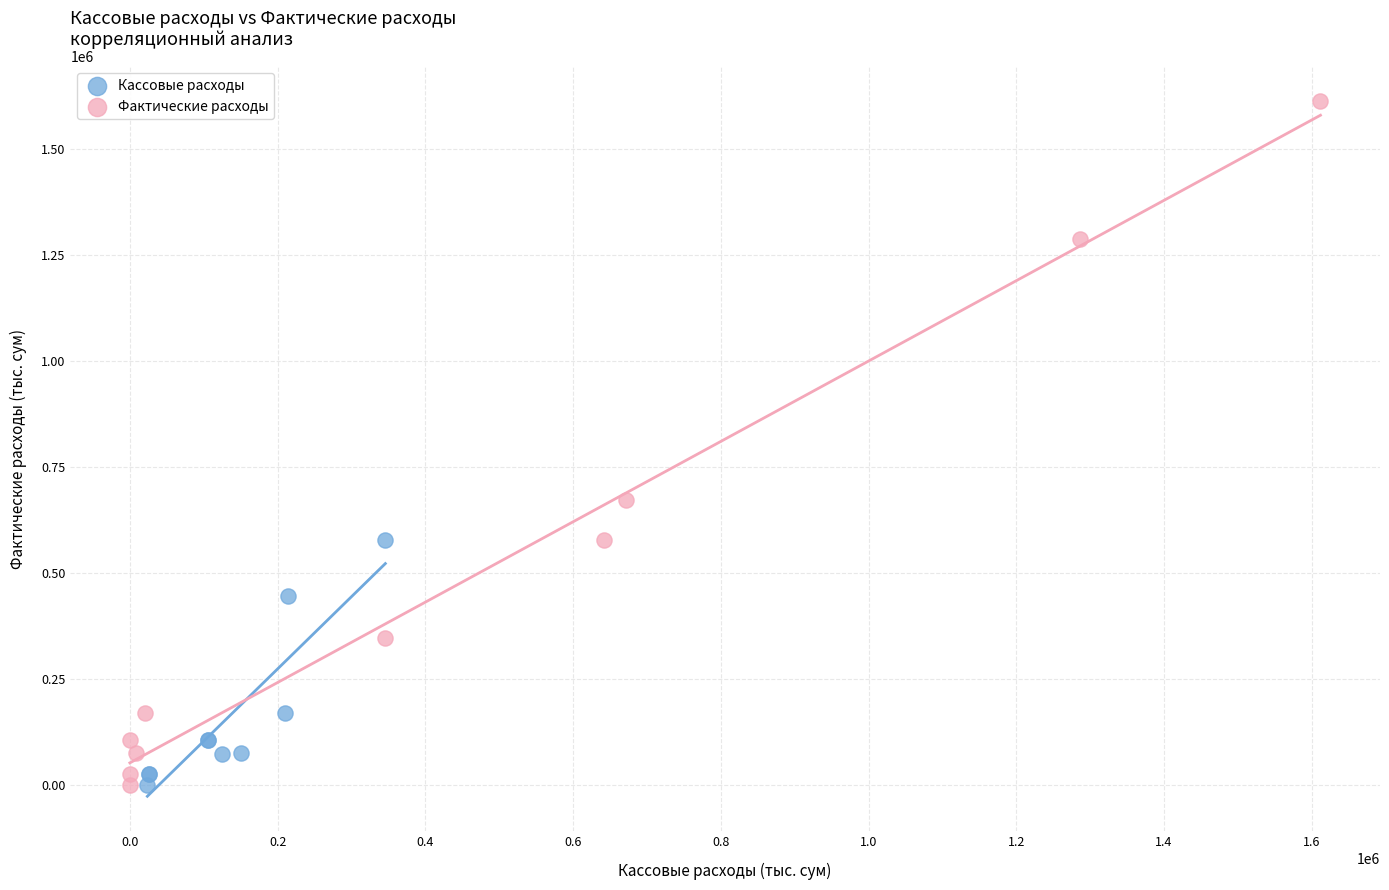

Which series has the widest spread of Y values?

Фактические расходы